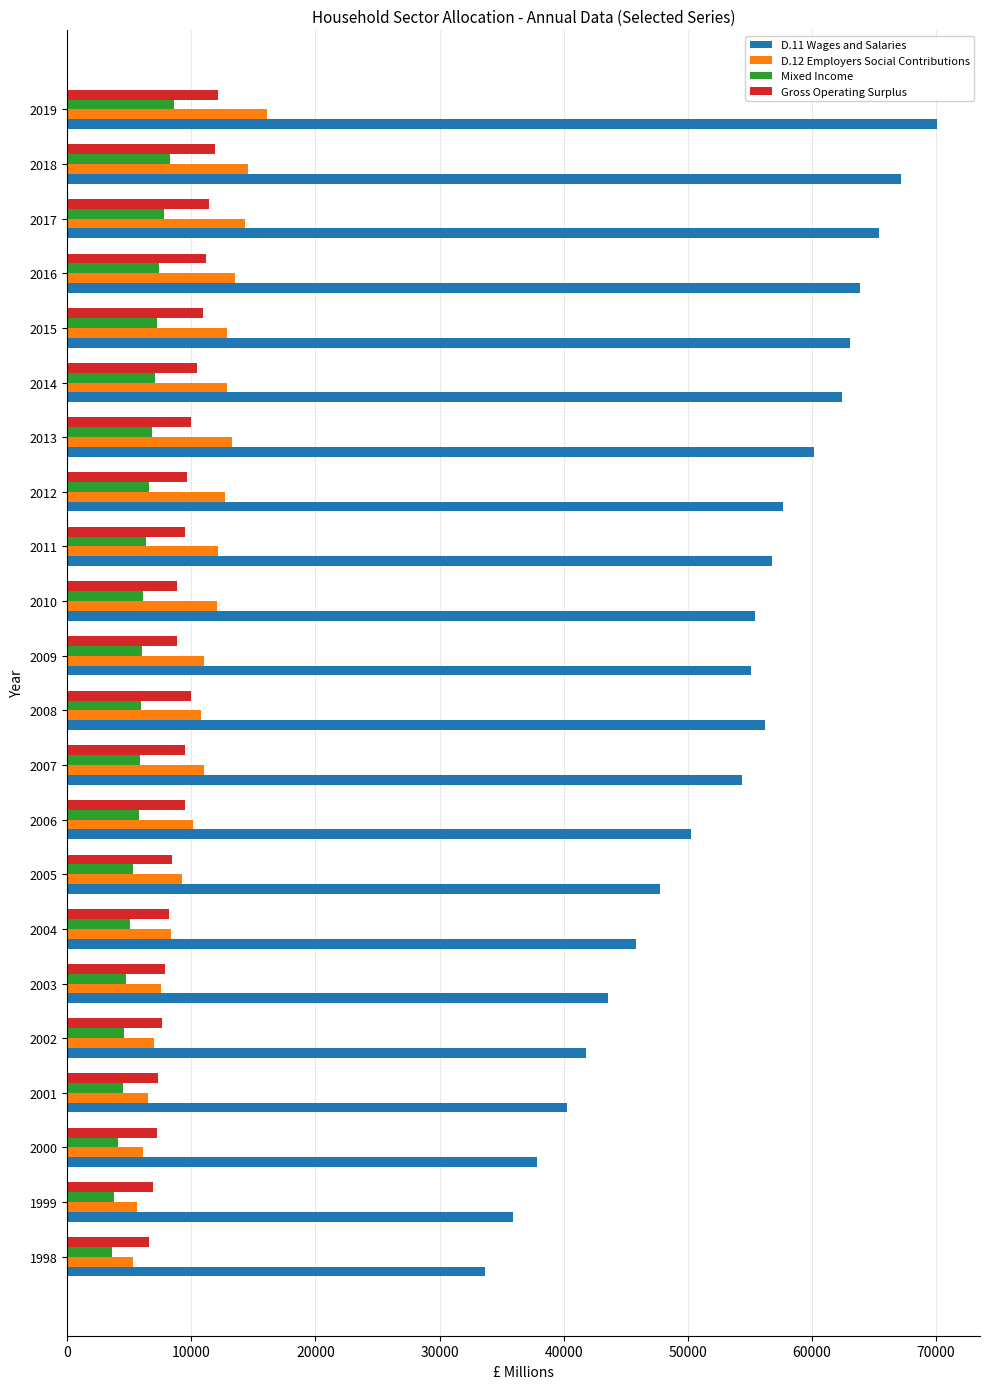

Is it true that Gross Operating Surplus equals 8845 at 2010?

True